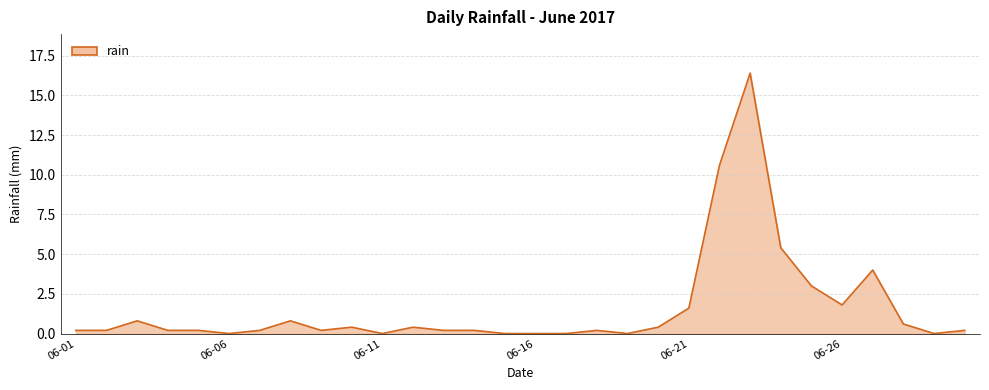

What is the difference between the maximum and minimum values?

16.4